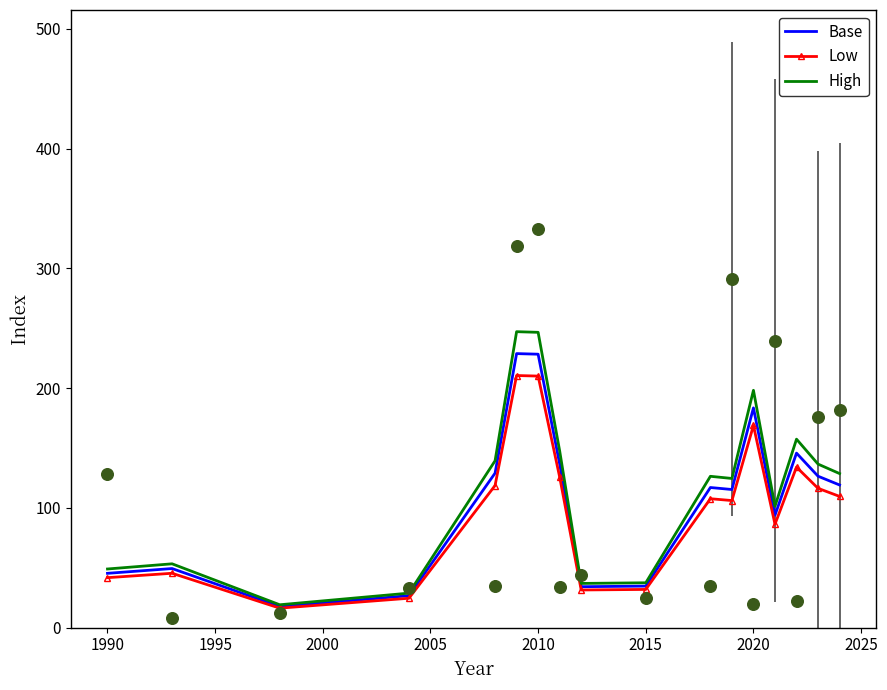

True or false: High has a value of 158.4 at 2010.

False